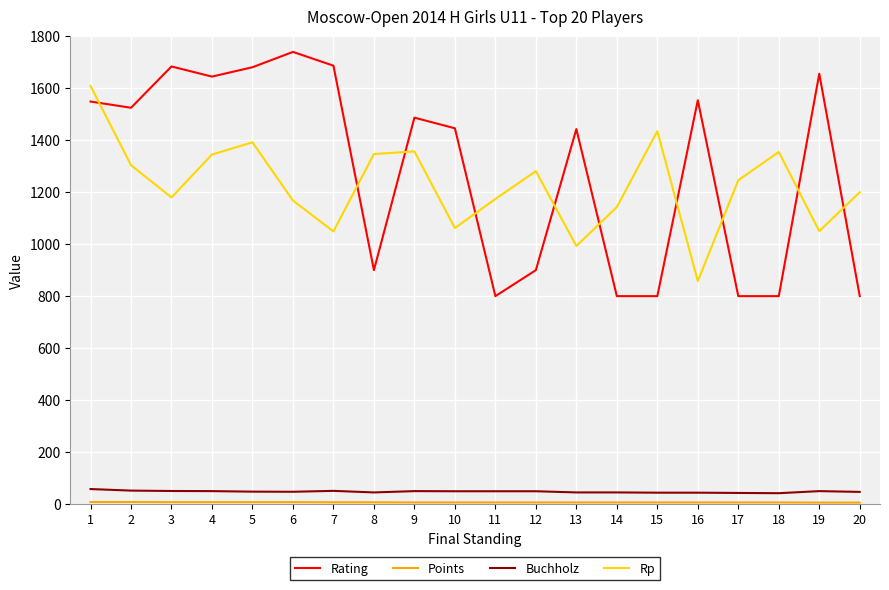

In Rp, how many points are higher than both neighbors (excluding endpoints)?

5